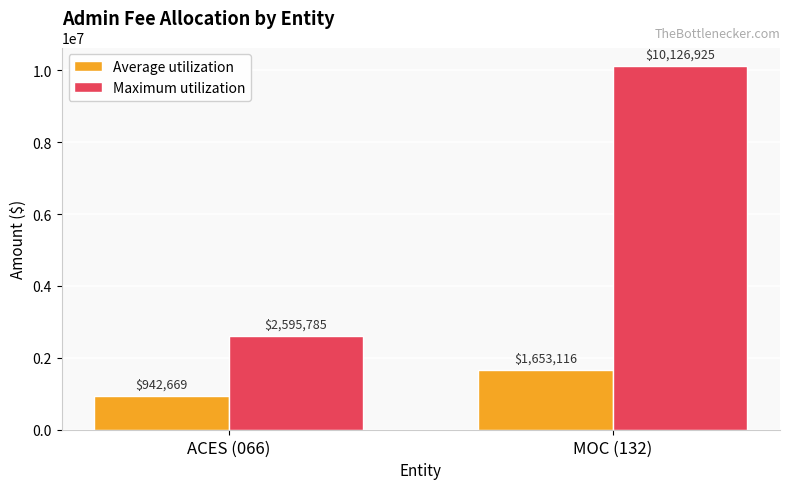

The value of Maximum utilization at ACES (066) is 1681128.0. True or false?

False